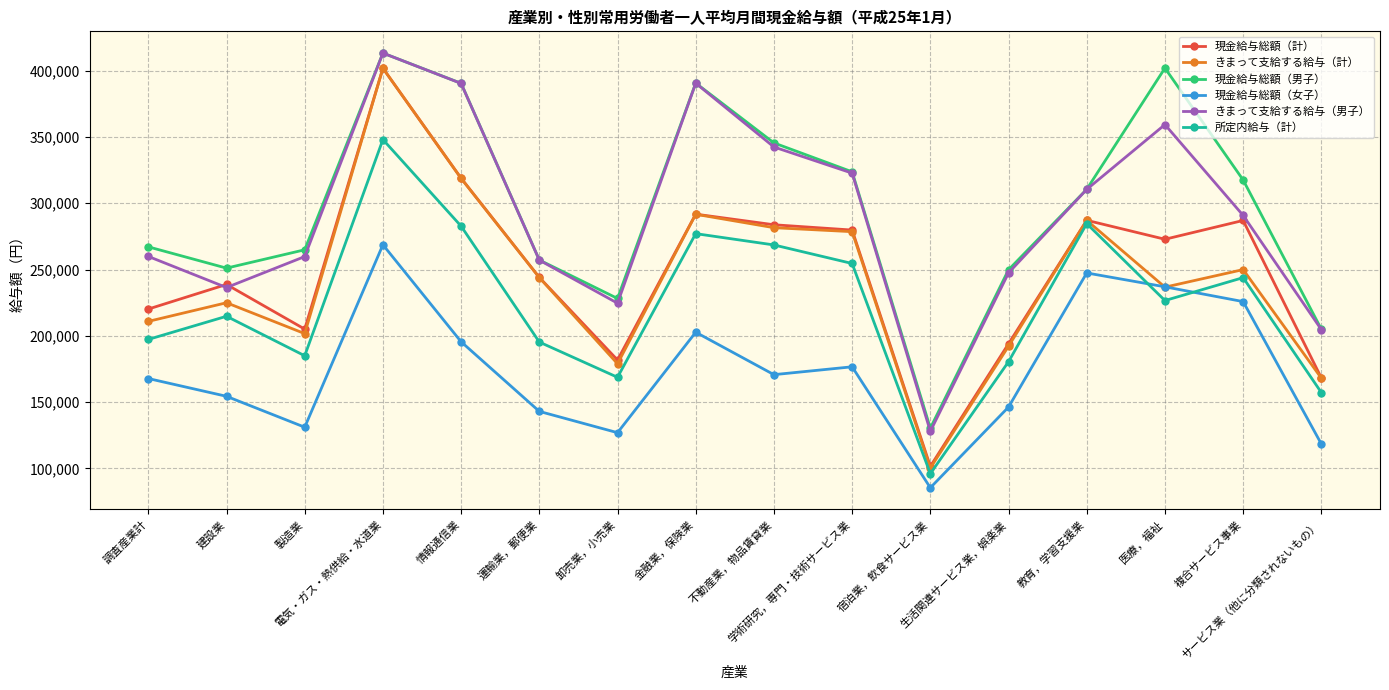

How many interior local valleys does the 現金給与総額（計） series have?

4